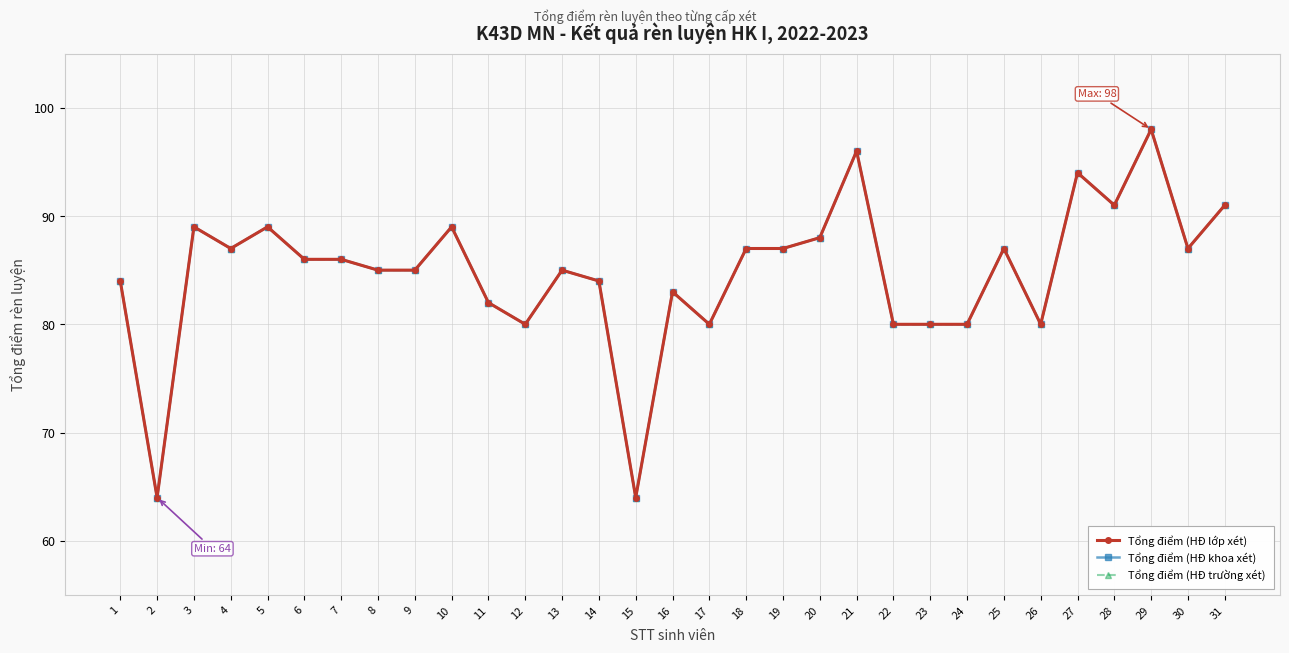

Is this an area chart (filled region under the line)?

No